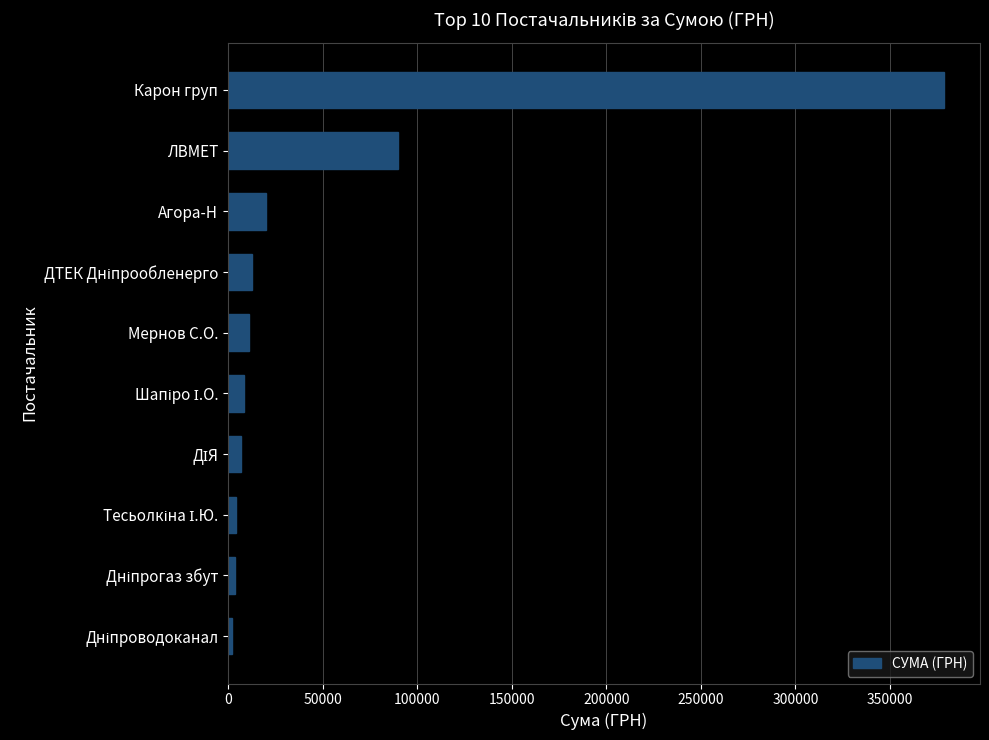

True or false: the data shows 263927.2 at Карон груп.

False